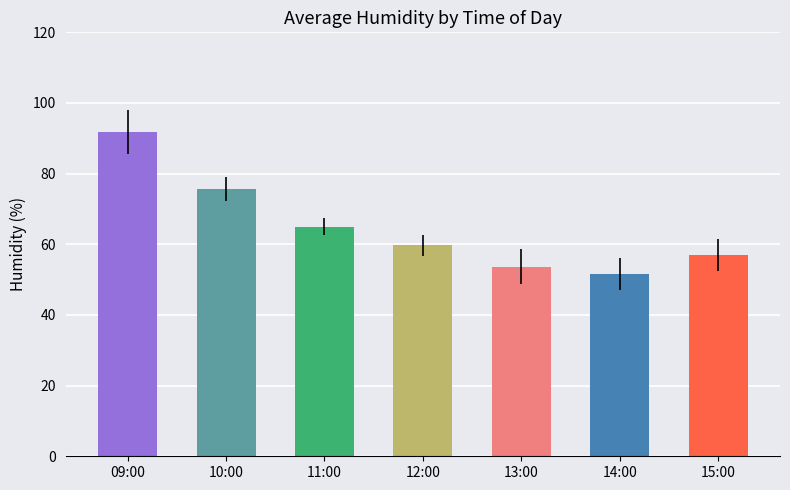

Reading left to right, what are all the values shown in this chart?

09:00=91.7	10:00=75.7	11:00=65.0	12:00=59.7	13:00=53.7	14:00=51.7	15:00=57.0